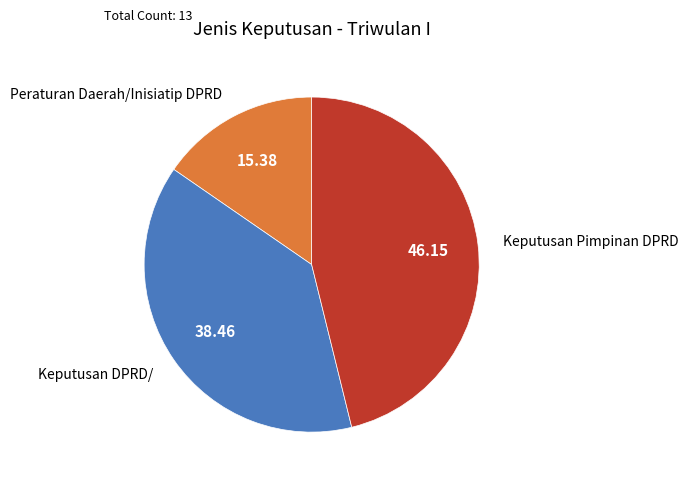

Is there any slice that represents more than half of the pie?

No